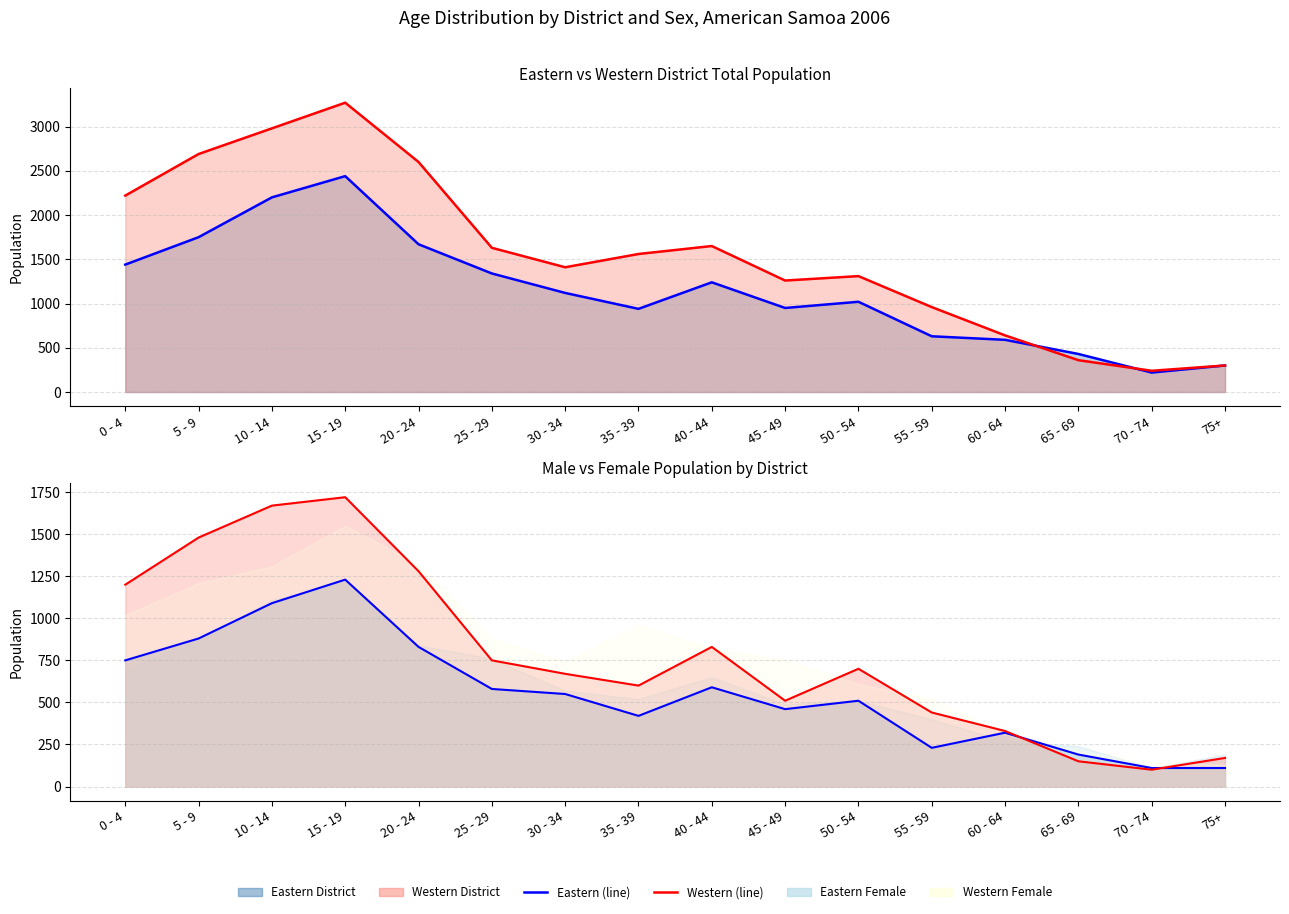

What is the label of the 3rd point from the left?

10 - 14